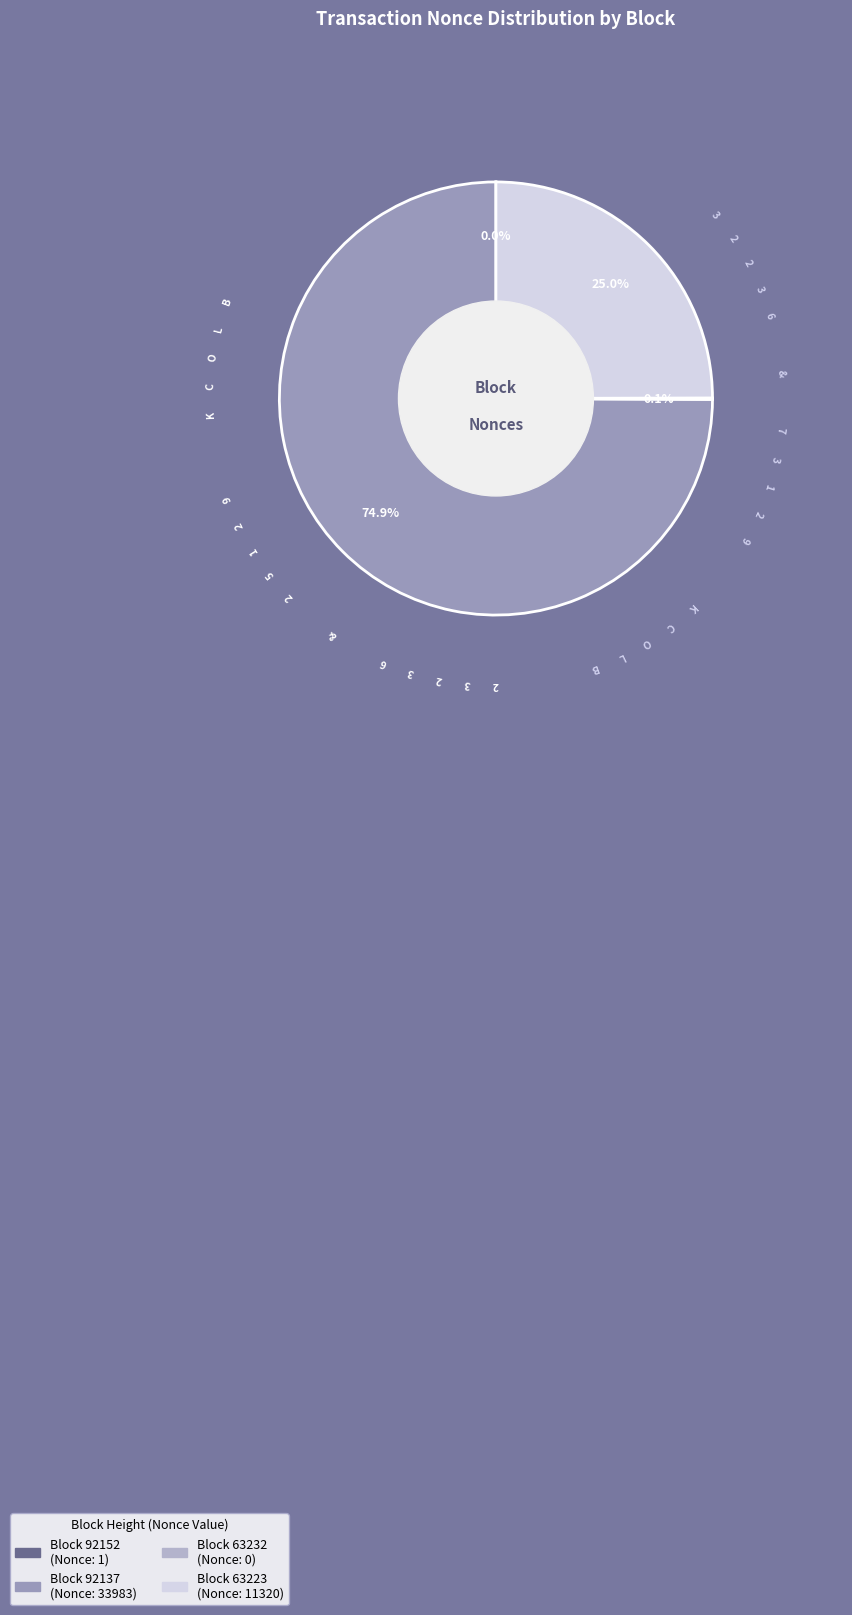

What is the change in value from 63232 to 63223?

+11320